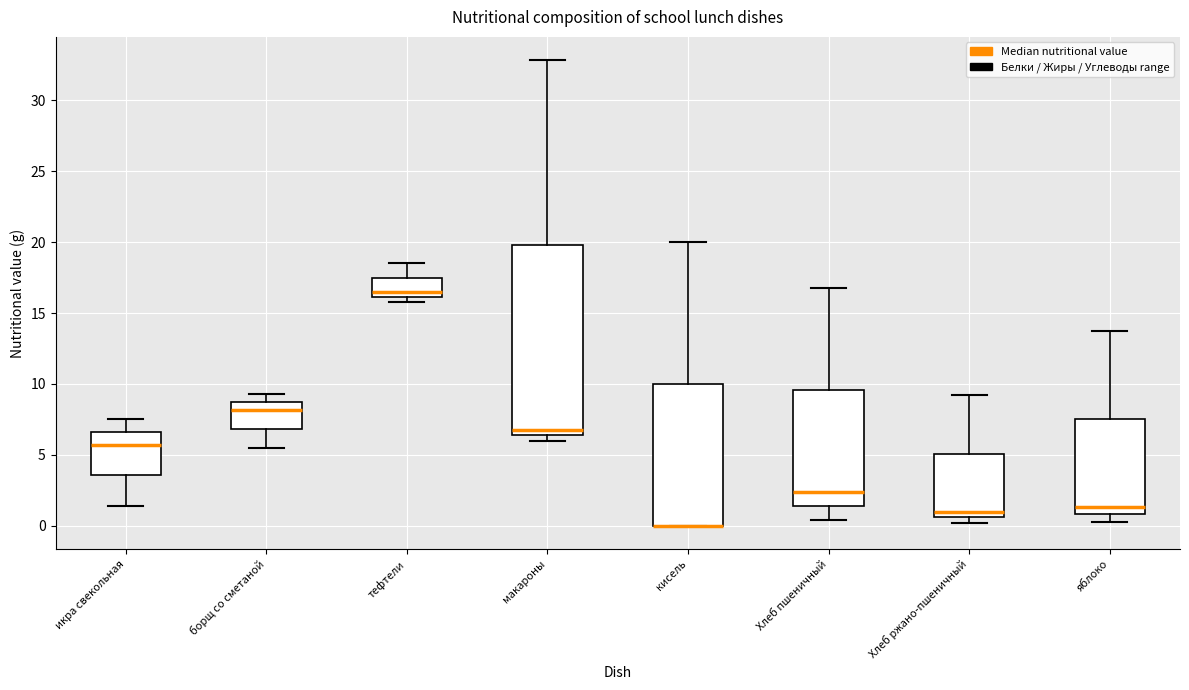

Reading left to right, transcribe this box plot: for each box, give where its median line is, the range the box spans, and where its two whiskers end, as read against the y-axis. The values are not printed on the chart, so give them approximately, as read against the axis.

икра свекольная: median 5.5, box 3.5 to 6.5, whiskers 1.5 to 7.5
борщ со сметаной: median 8.0, box 7.0 to 8.5, whiskers 5.5 to 9.5
тефтели: median 16.5, box 16.0 to 17.5, whiskers 16.0 (just below the box's lower edge) to 18.5
макароны: median 7.0, box 6.5 to 20.0, whiskers 6.0 to 33.0
кисель: median 0.0 (drawn on the box's lower edge), box 0.0 to 10.0, whiskers 0.0 to 20.0
Хлеб пшеничный: median 2.5, box 1.5 to 9.5, whiskers 0.5 to 17.0
Хлеб ржано-пшеничный: median 1.0, box 0.5 to 5.0, whiskers 0.0 to 9.0
яблоко: median 1.5, box 1.0 to 7.5, whiskers 0.5 to 13.5